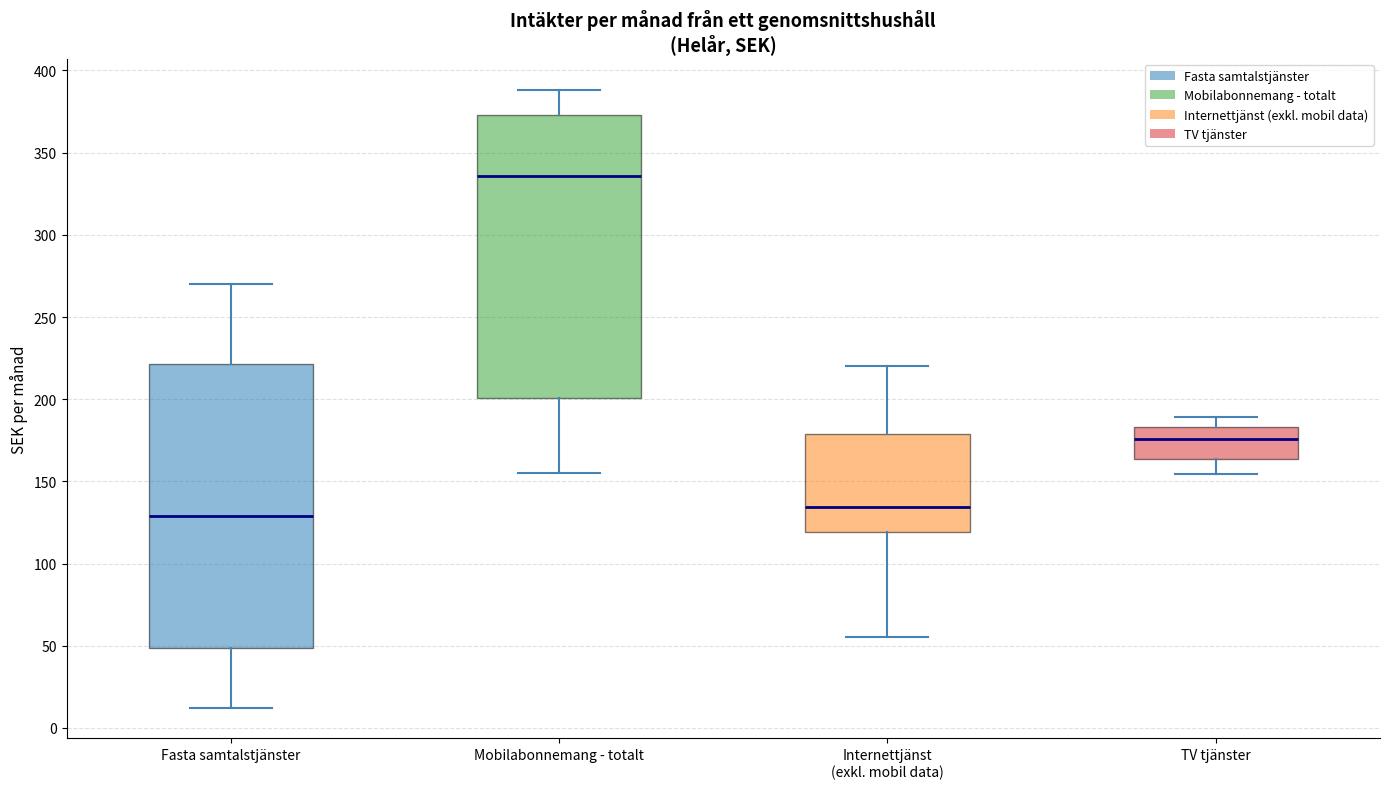

Reading left to right, transcribe this box plot: for each box, give where its median line is, the range the box spans, and where its two whiskers end, as read against the y-axis. The values are not printed on the chart, so give them approximately, as read against the axis.

Fasta samtalstjänster: median 130, box 50 to 220, whiskers 10 to 270
Mobilabonnemang - totalt: median 335, box 200 to 375, whiskers 155 to 390
Internettjänst (exkl. mobil data): median 135, box 120 to 180, whiskers 55 to 220
TV tjänster: median 175, box 165 to 185, whiskers 155 to 190